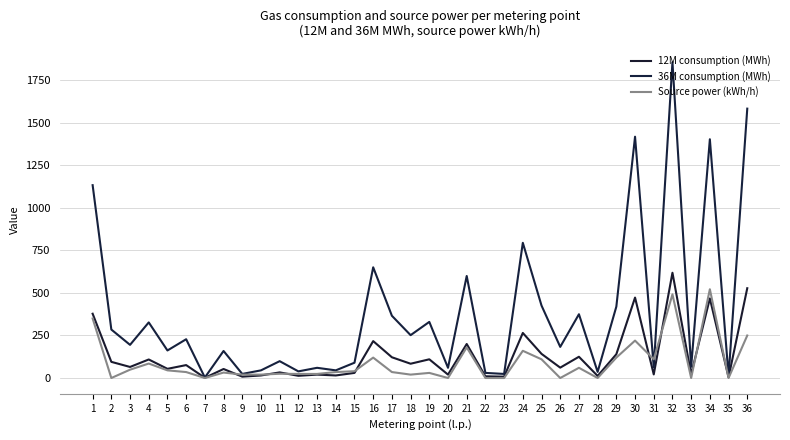

What is the difference between the maximum and minimum values in the Source power (kWh/h) series?

522